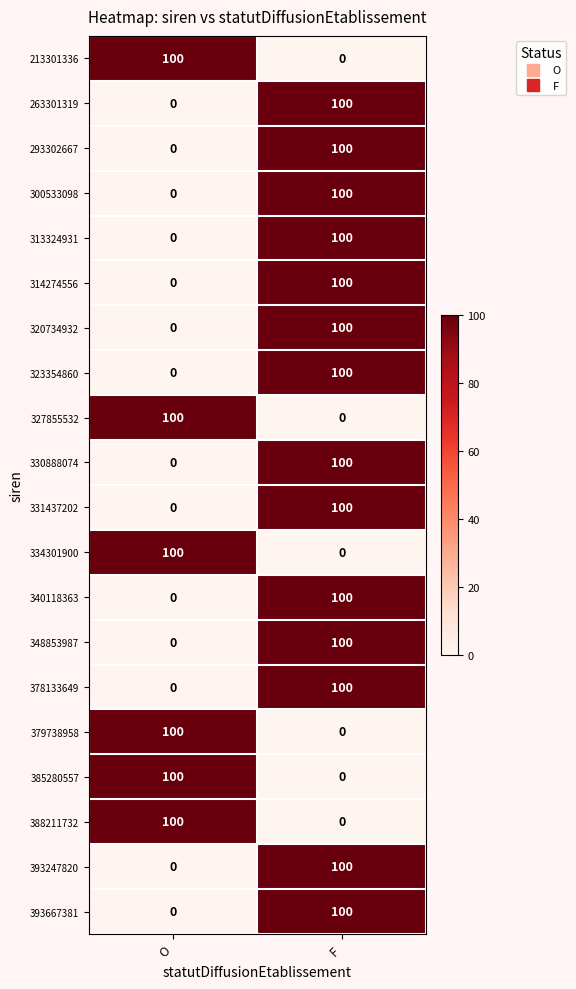

What is the difference between the highest and lowest values at F?

100